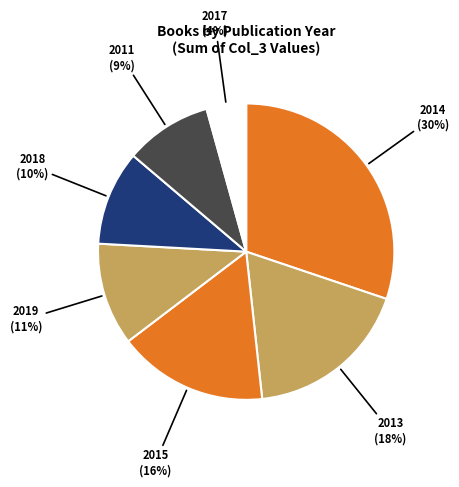

Count the number of slices in the pie.

7